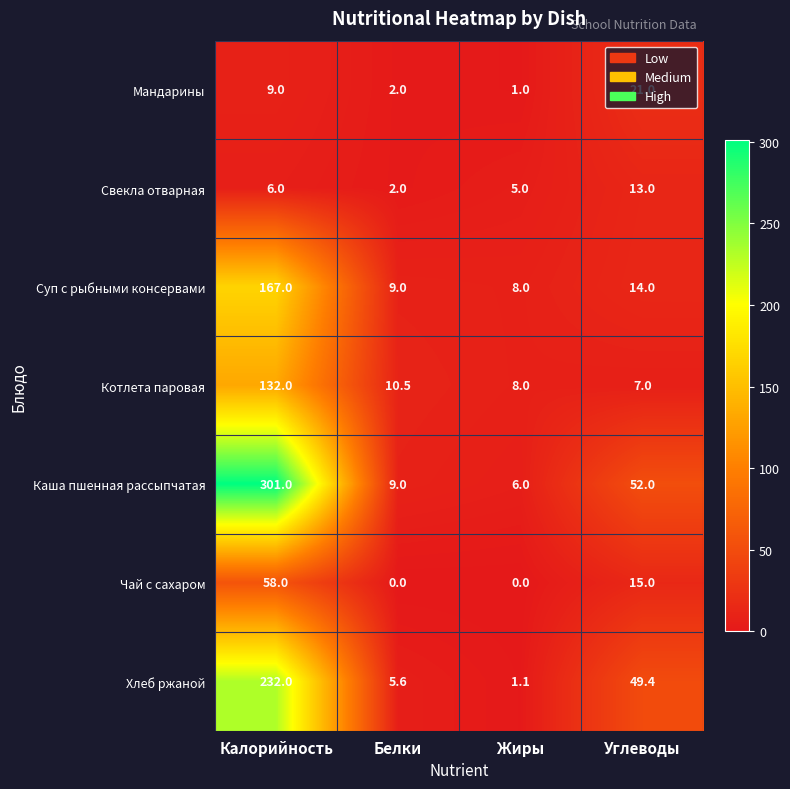

How many distinct data groups are displayed?

7